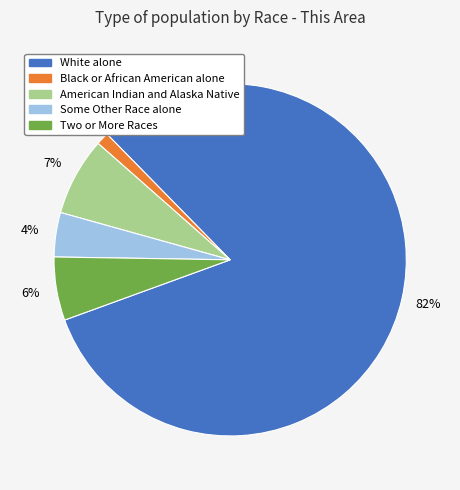

Is there a majority slice in this chart?

Yes